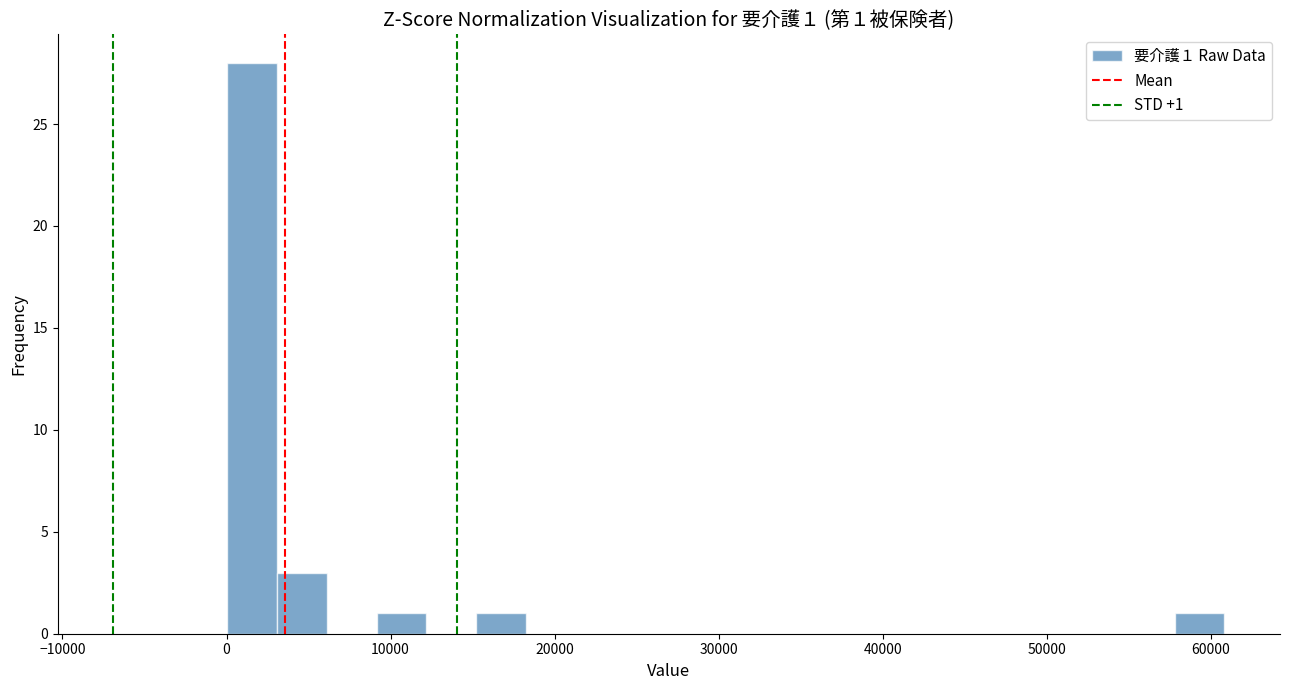

Around what value on the x-axis is the tallest bar? Give the approximate position of its centre, as read against the axis.

2000